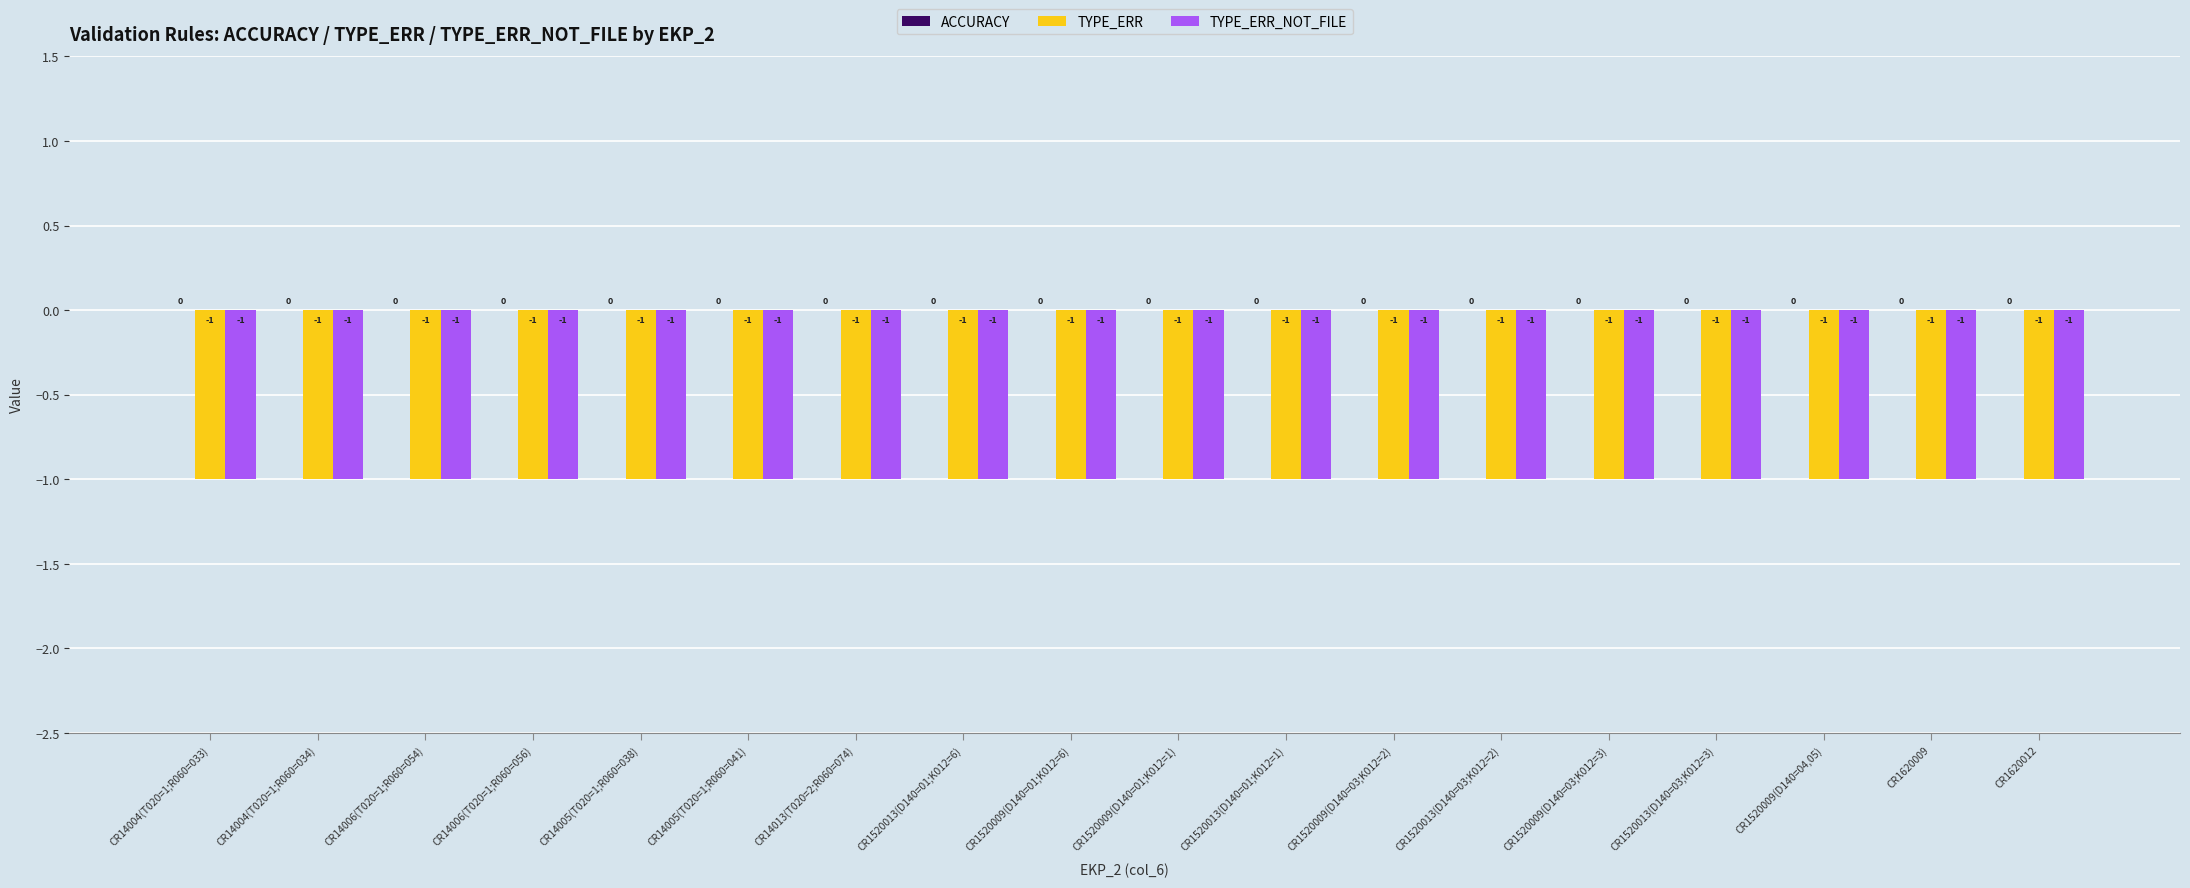

What is the value of the TYPE_ERR bar at the 16th from the left?

-1